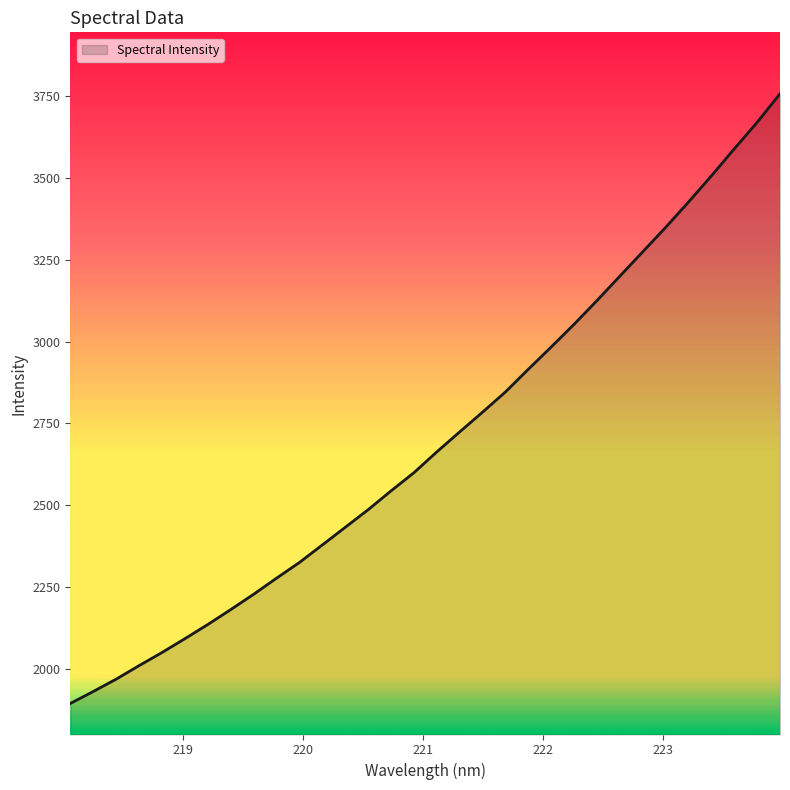

What is the greatest value displayed?

3757.2